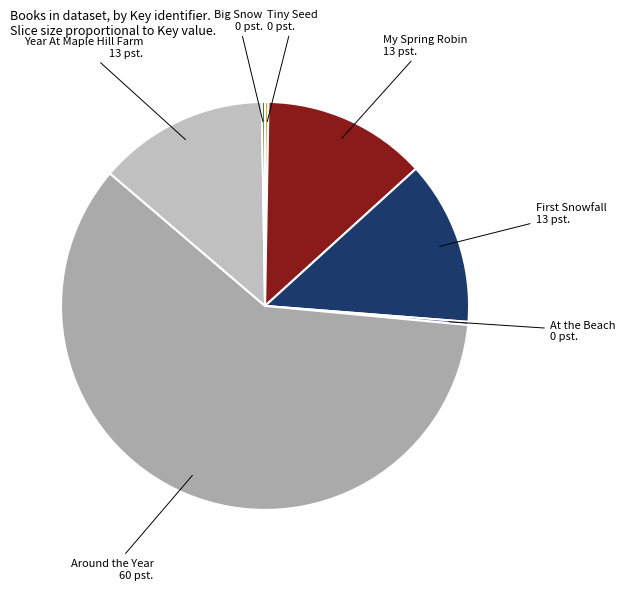

Is it true that Around the Year is 54% of the pie?

False